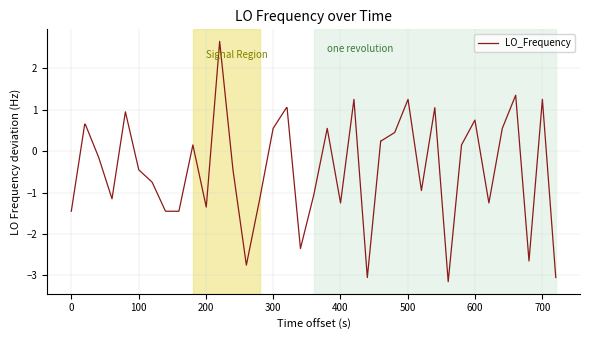

What is the difference between the maximum and minimum values?

5.8